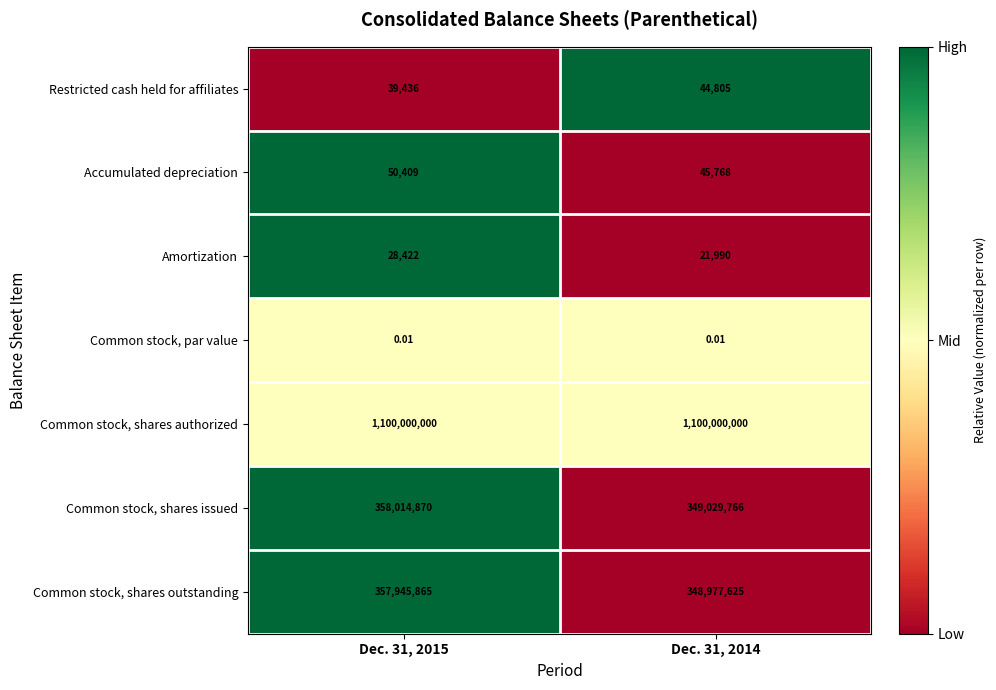

Which series has the largest total across all categories?

Common stock, shares authorized